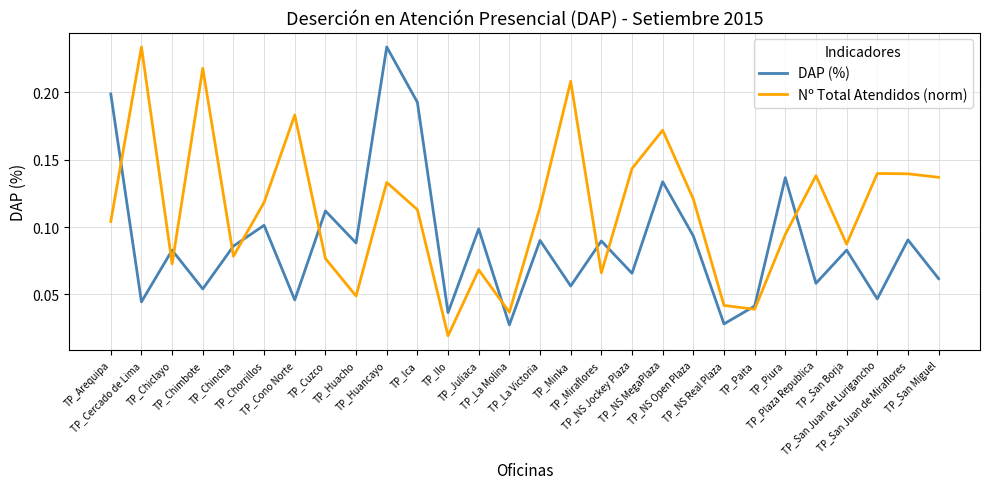

True or false: Nº Total Atendidos (norm) and DAP (%) intersect in this chart.

True